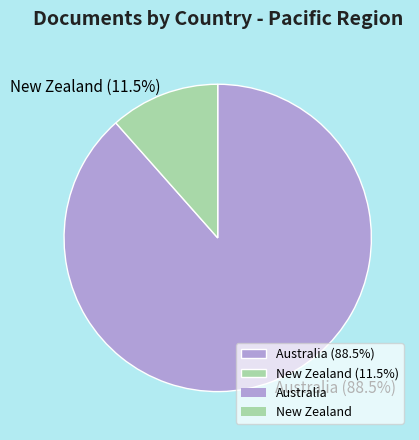

Which slice represents more than half of the pie?

Australia